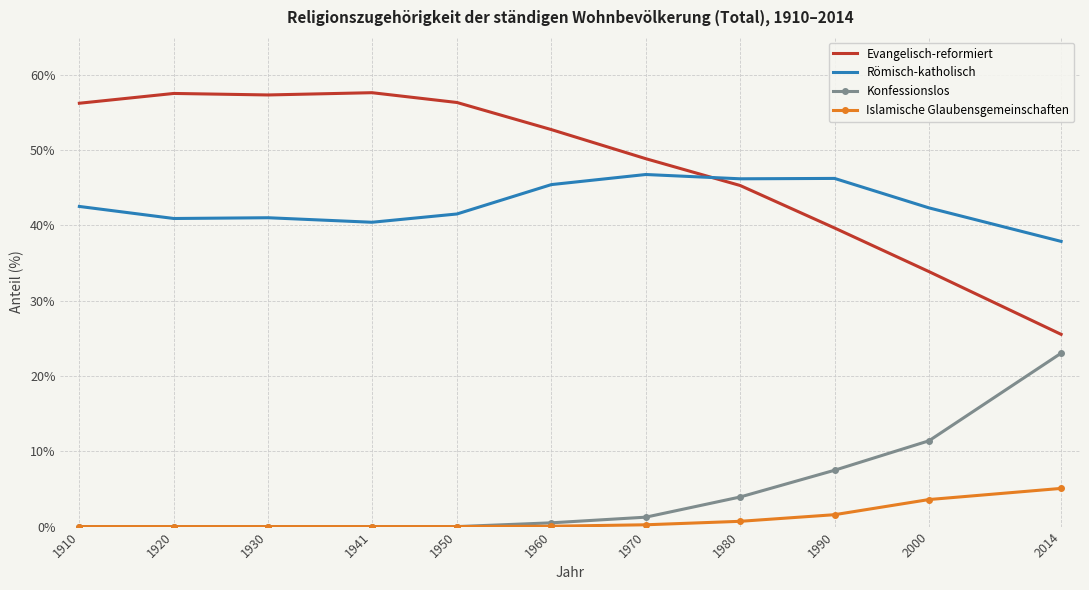

True or false: Konfessionslos and Römisch-katholisch cross at least once.

False